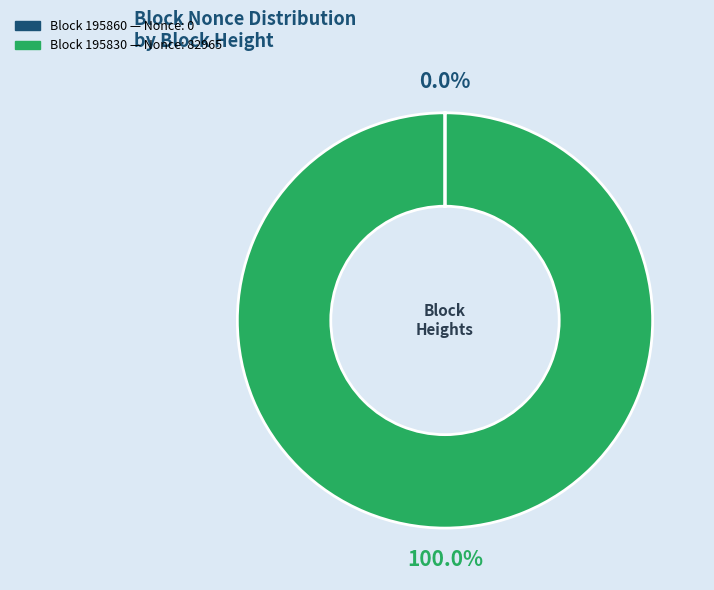

Is there any slice that represents more than half of the pie?

Yes